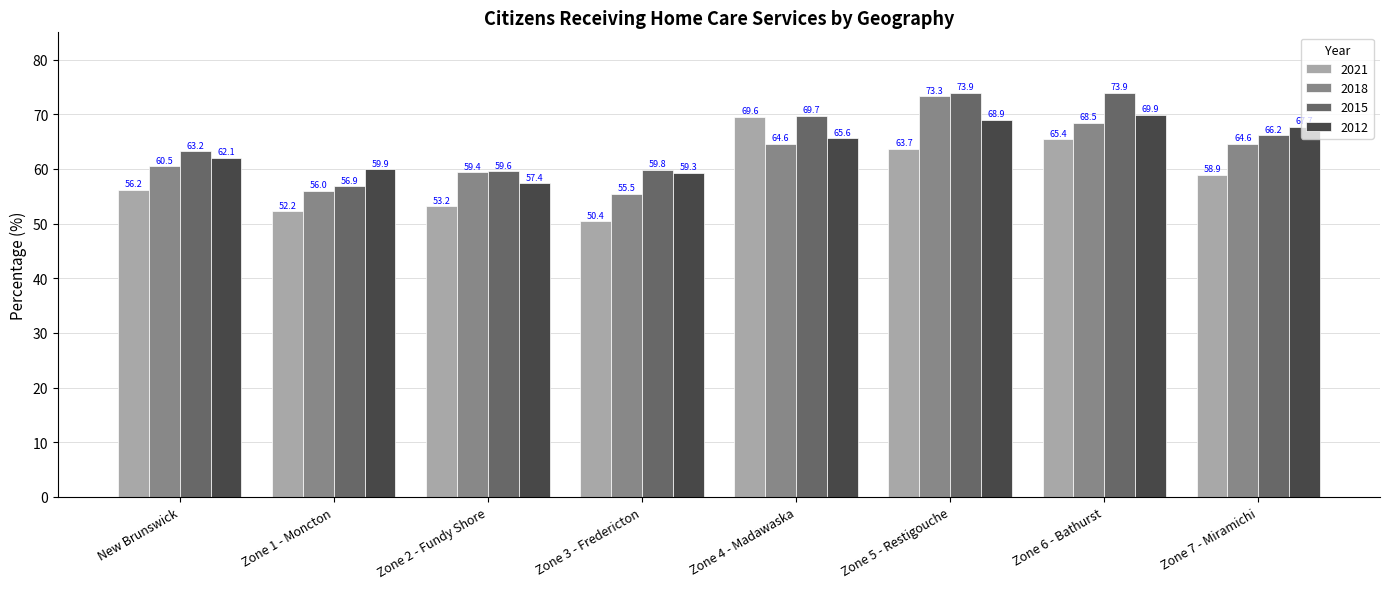

What is the difference between the highest and lowest values at Zone 2 - Fundy Shore?

6.4